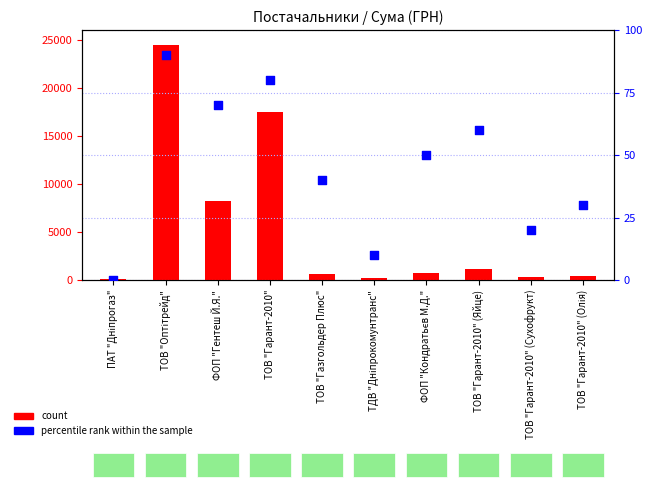

Is the value of count at ФОП "Кондратьєв М.Д." greater than the value of percentile rank within the sample at ТОВ "Оптітрейд"?

Yes